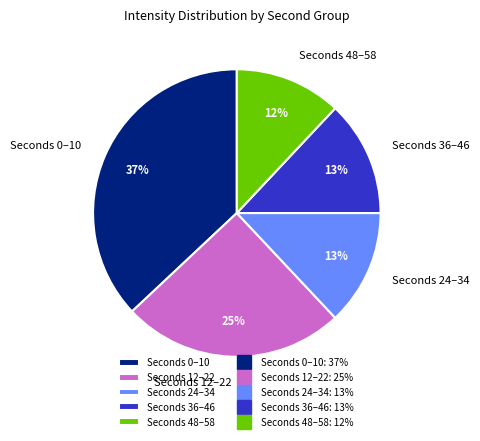

Which category has the smallest portion of the pie?

Seconds 48–58